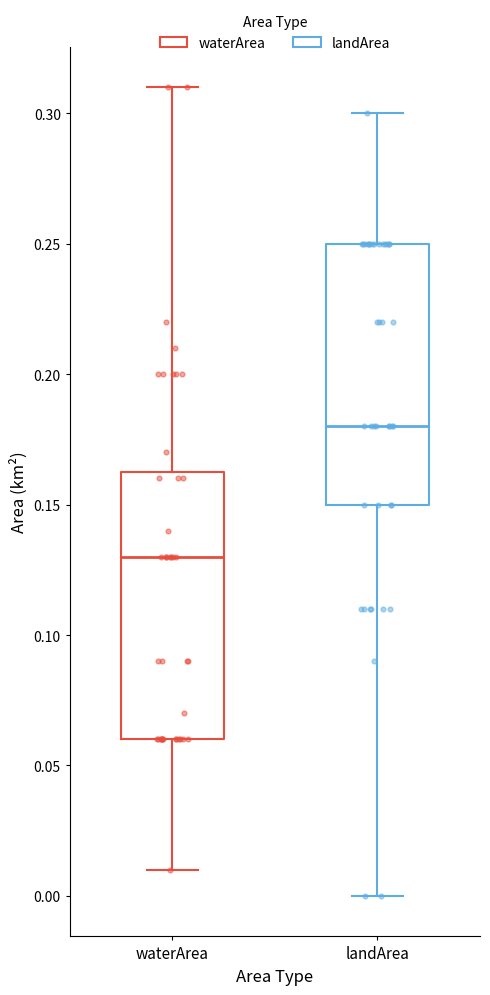

Reading left to right, read every box against the y-axis: the position of its median line, the range the box covers, and the ends of its whiskers. The values are not printed on the chart, so give them approximately, as read against the axis.

waterArea: median 0.130, box 0.060 to 0.165, whiskers 0.010 to 0.310
landArea: median 0.180, box 0.150 to 0.250, whiskers 0.000 to 0.300